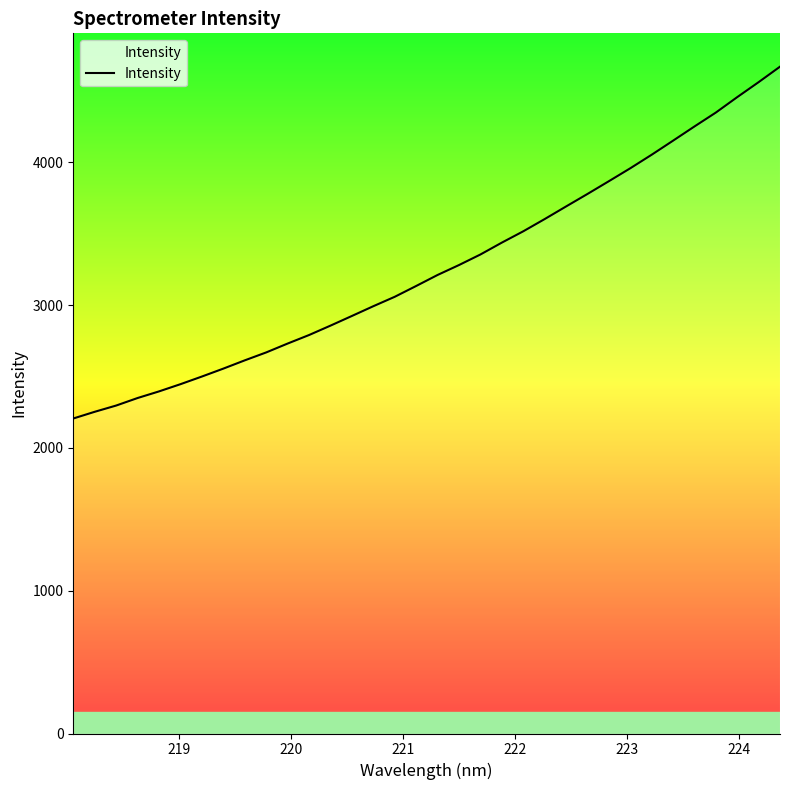

How many lines are shown in the chart?

1